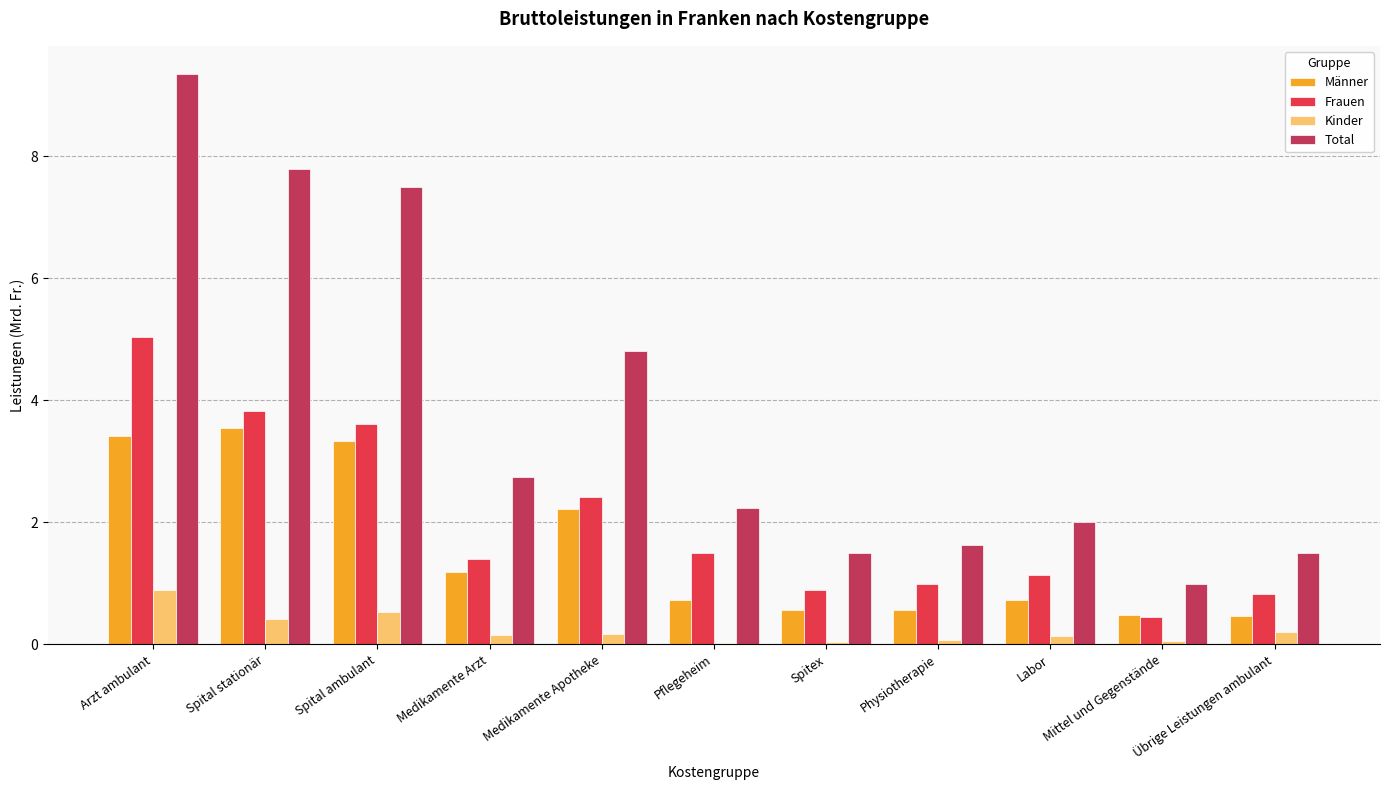

Which series has the largest total across all categories?

Total